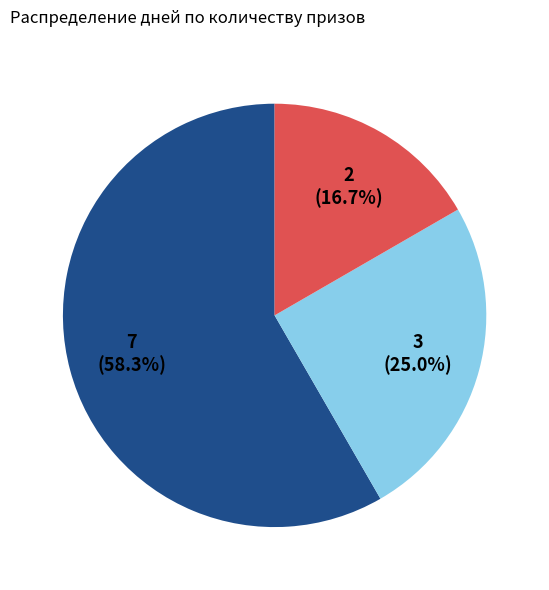

Does any single category account for the majority?

Yes